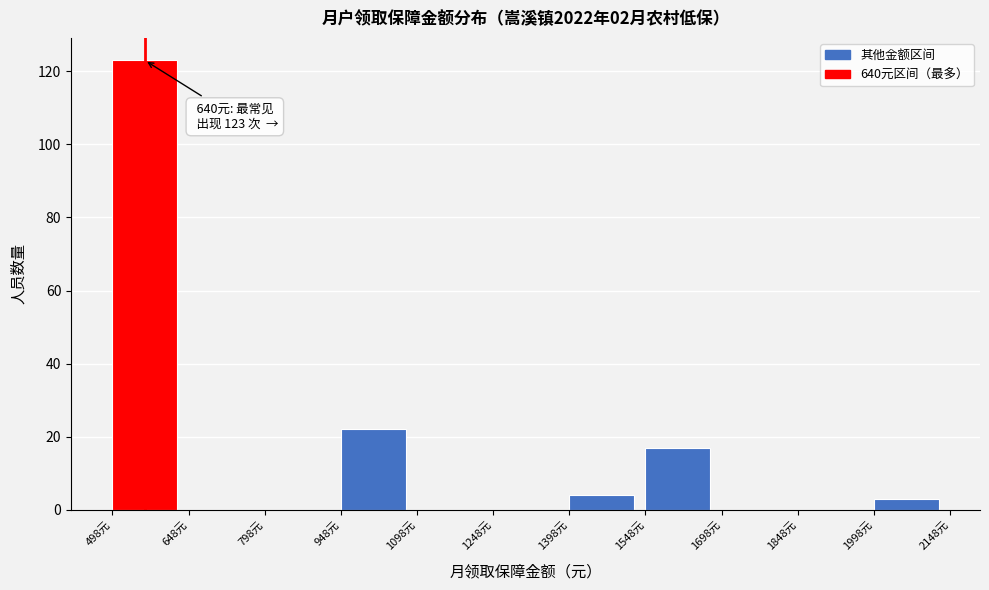

Over which range of the x-axis is the bar tallest?

498 to 648